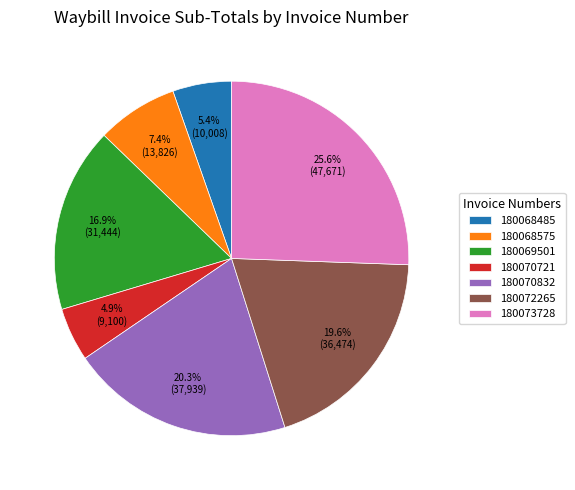

To the nearest percent, what is the combined percentage of 180070832 and 180069501?

37%